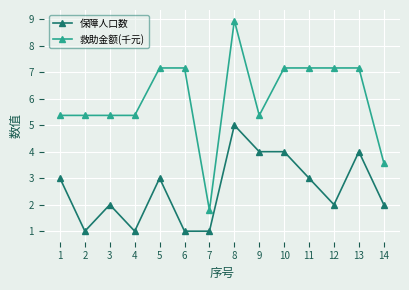

How many lines are shown in the chart?

2